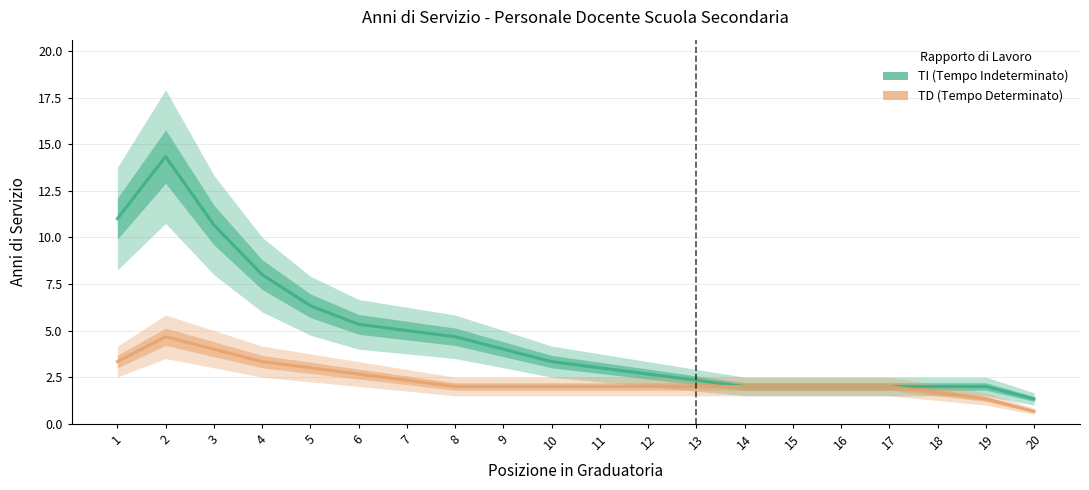

What are all the series names shown in the legend?

TI, TD